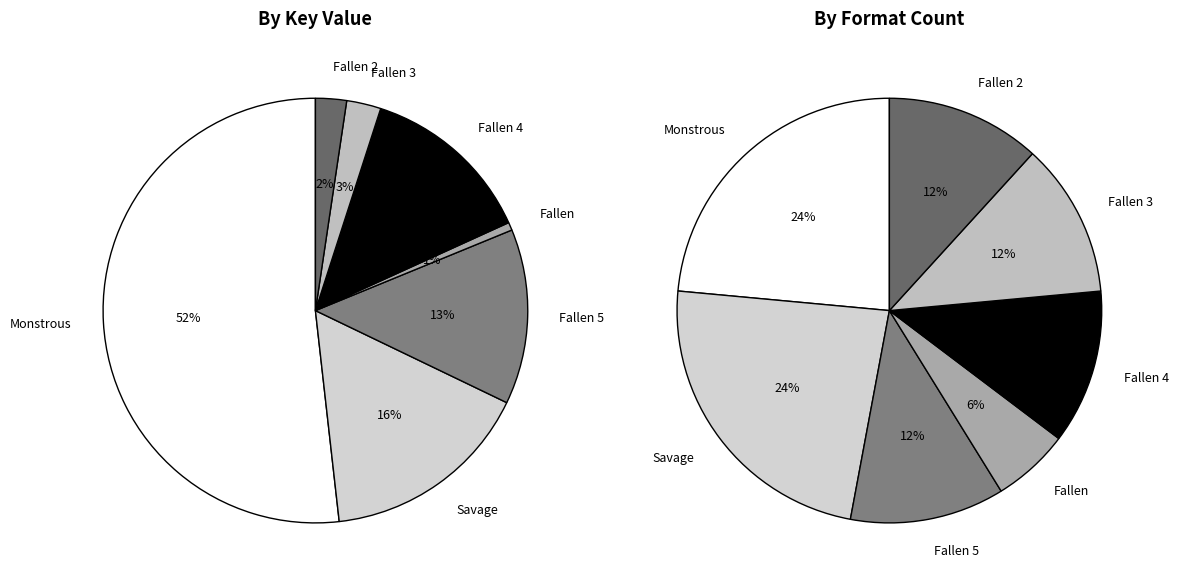

To the nearest percent, what is the combined percentage of Monstrous and Fallen 3?

54%